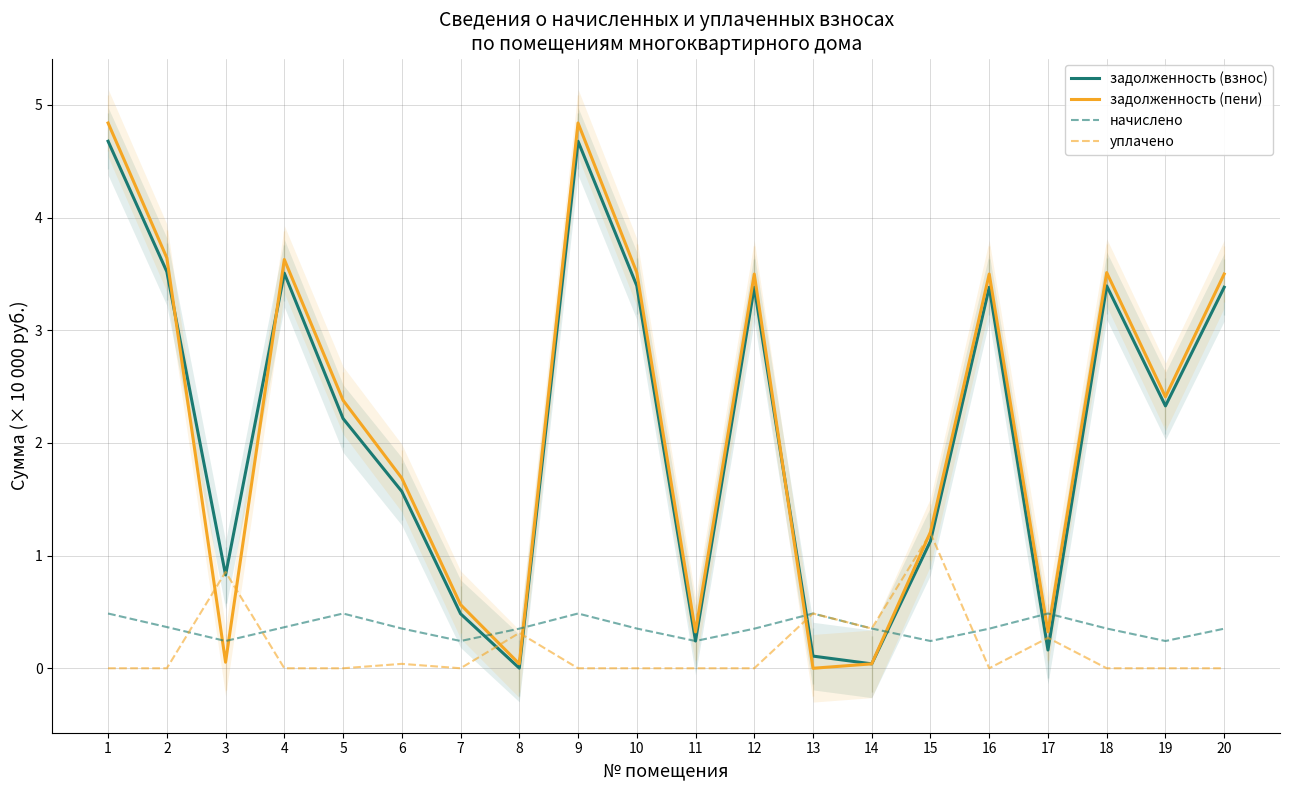

List the labels in order of задолженность (взнос) value, largest first.

1, 9, 2, 4, 10, 18, 16, 20, 12, 19, 5, 6, 15, 3, 7, 11, 17, 13, 14, 8